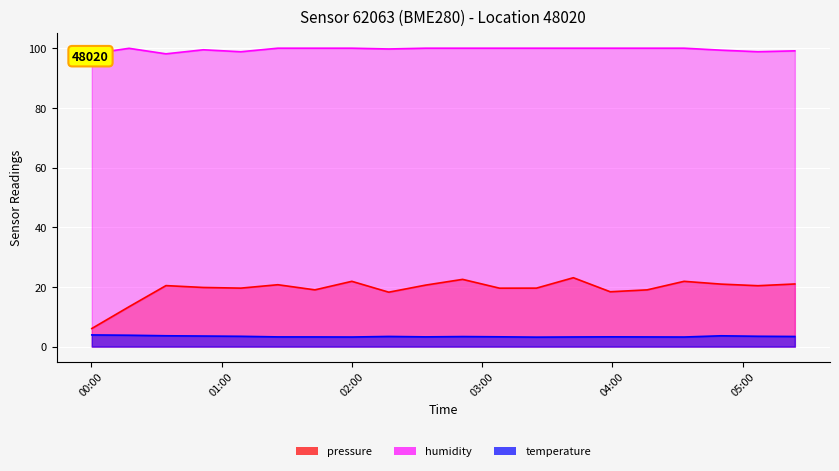

In temperature, how many points are lower than both neighbors (excluding endpoints)?

4